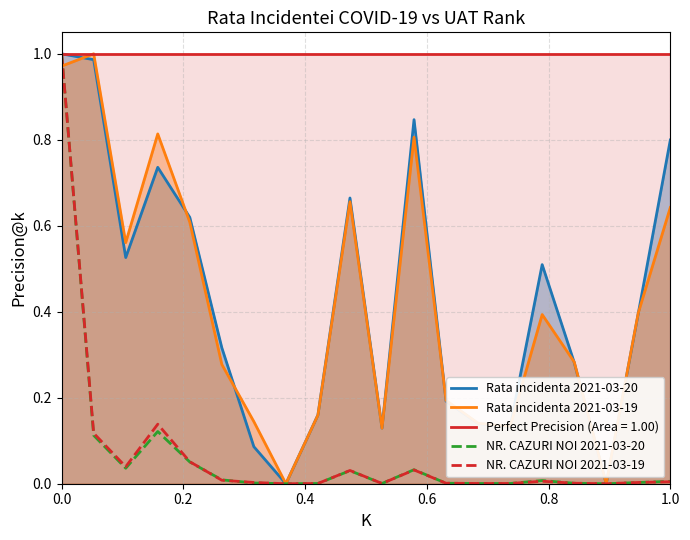

True or false: Rata incidenta 2021-03-20 and Rata incidenta 2021-03-19 cross at least once.

True